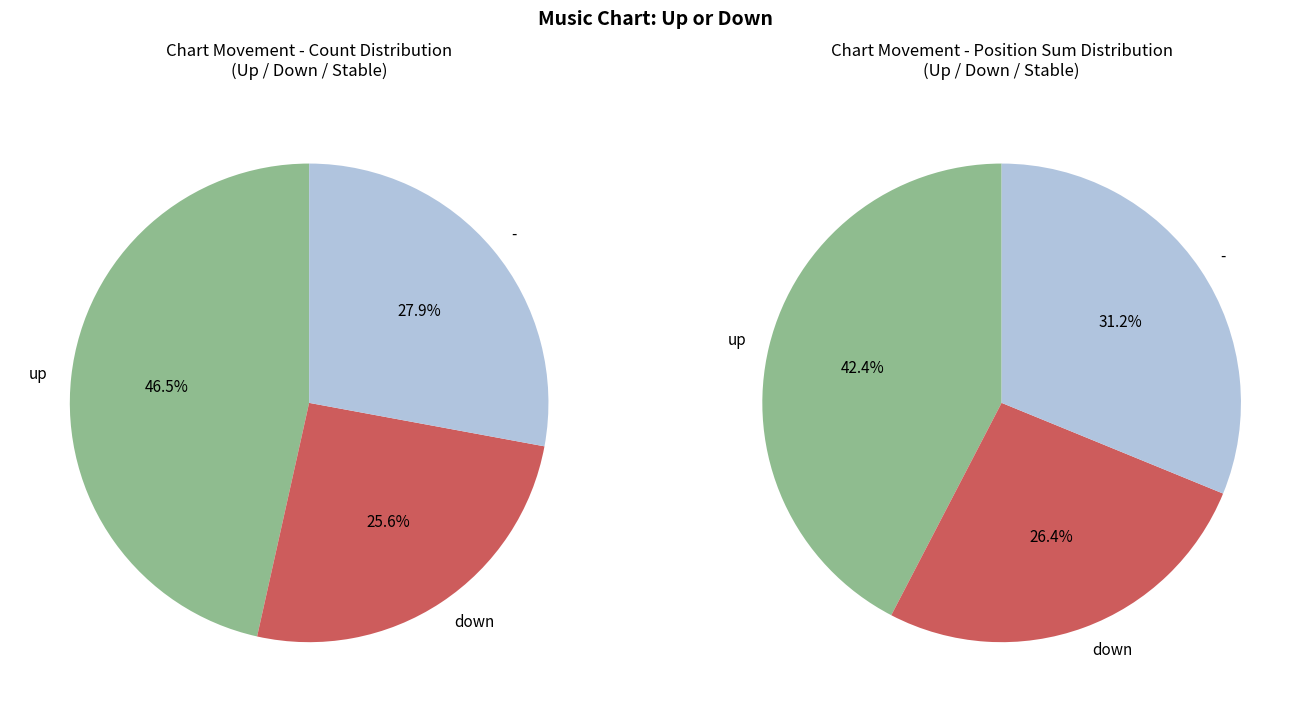

To the nearest percent, what is the difference between the largest and smallest slice percentages?

21%